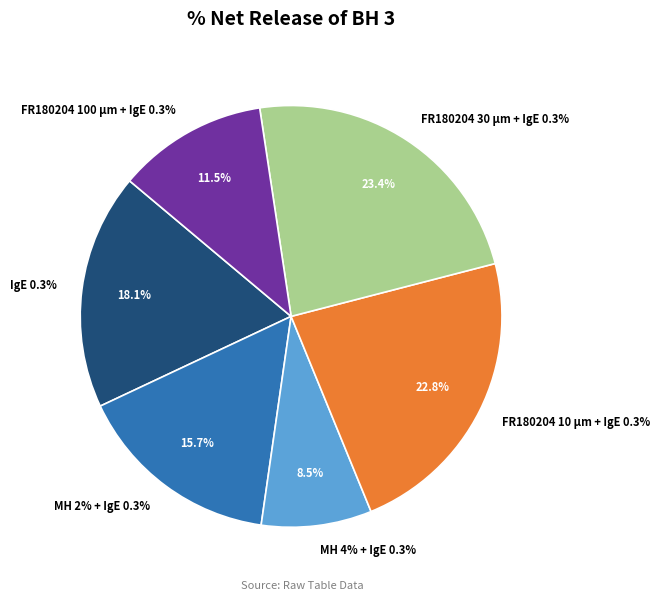

To the nearest percent, what is the difference between the largest and smallest slice percentages?

15%